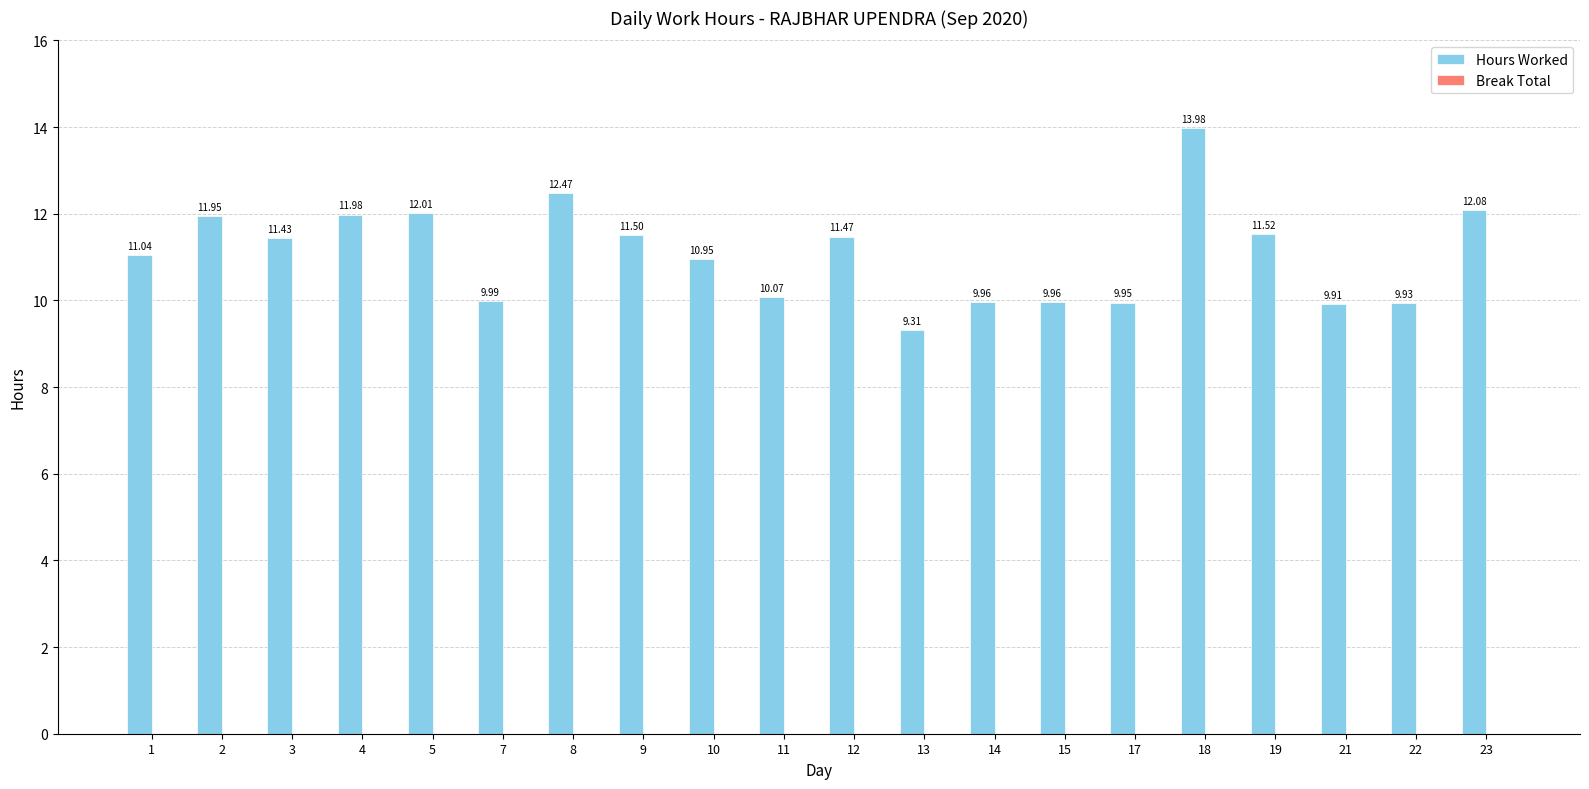

What is the average value?

11.1